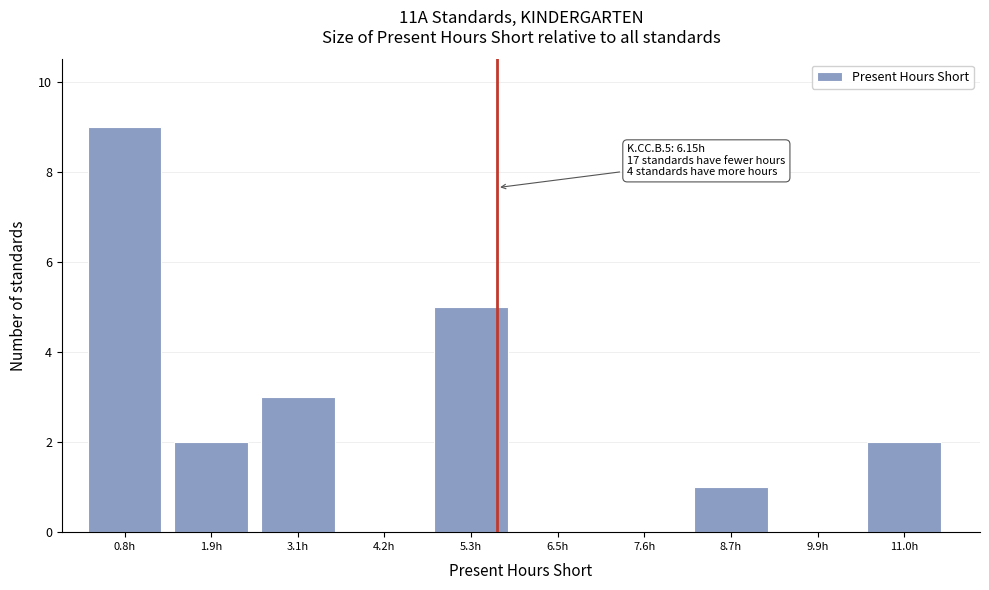

Reading right to left, what are all the values shown in this chart?

11.0h=2	9.9h=0	8.7h=1	7.6h=0	6.5h=0	5.3h=5	4.2h=0	3.1h=3	1.9h=2	0.8h=9